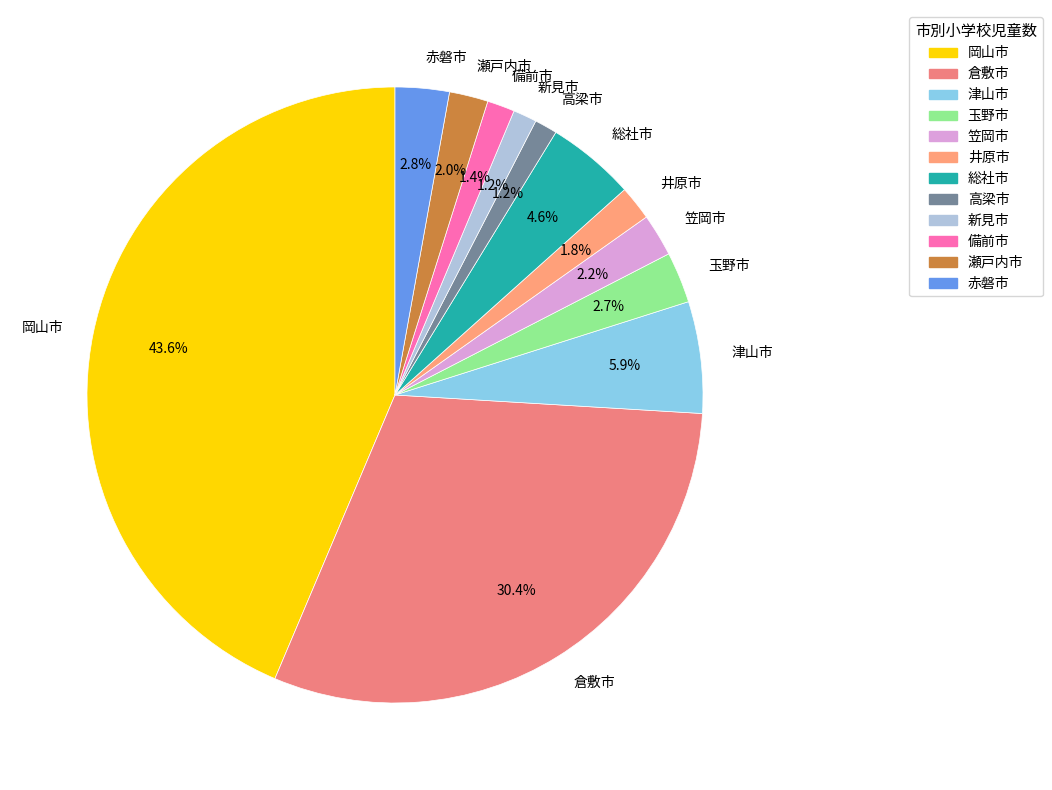

To the nearest percent, what is the difference between the 高梁市 and 岡山市 slice percentages?

42%